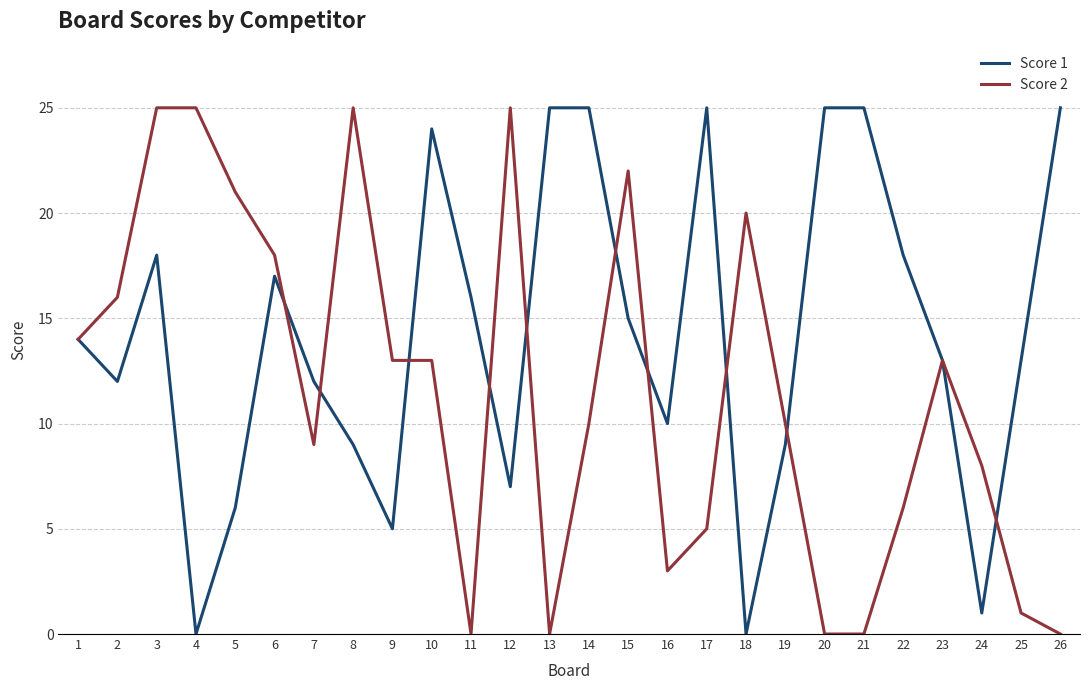

The value of Score 2 at 9 is 13. True or false?

True